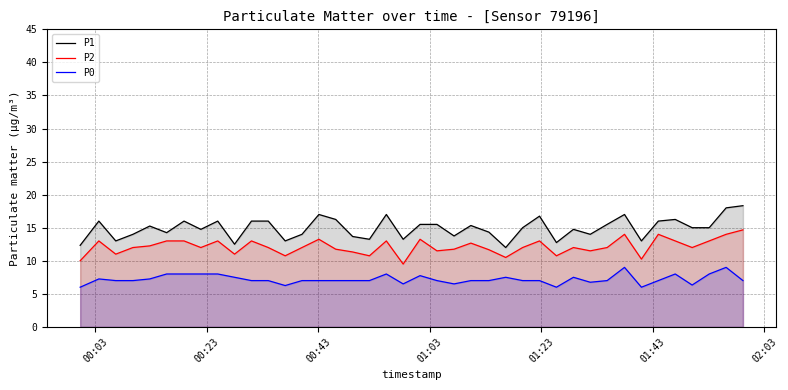

Does the chart display data point markers on the line(s)?

No